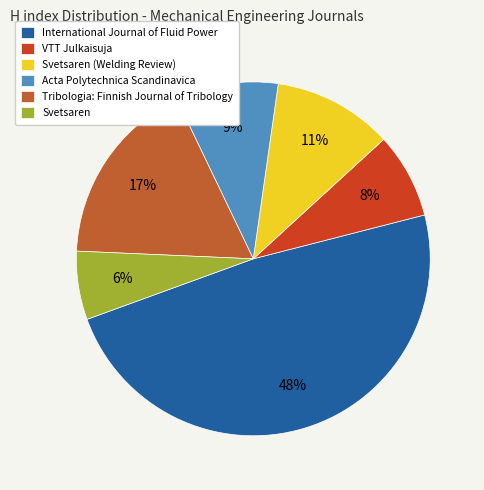

Is there any slice that represents more than half of the pie?

No